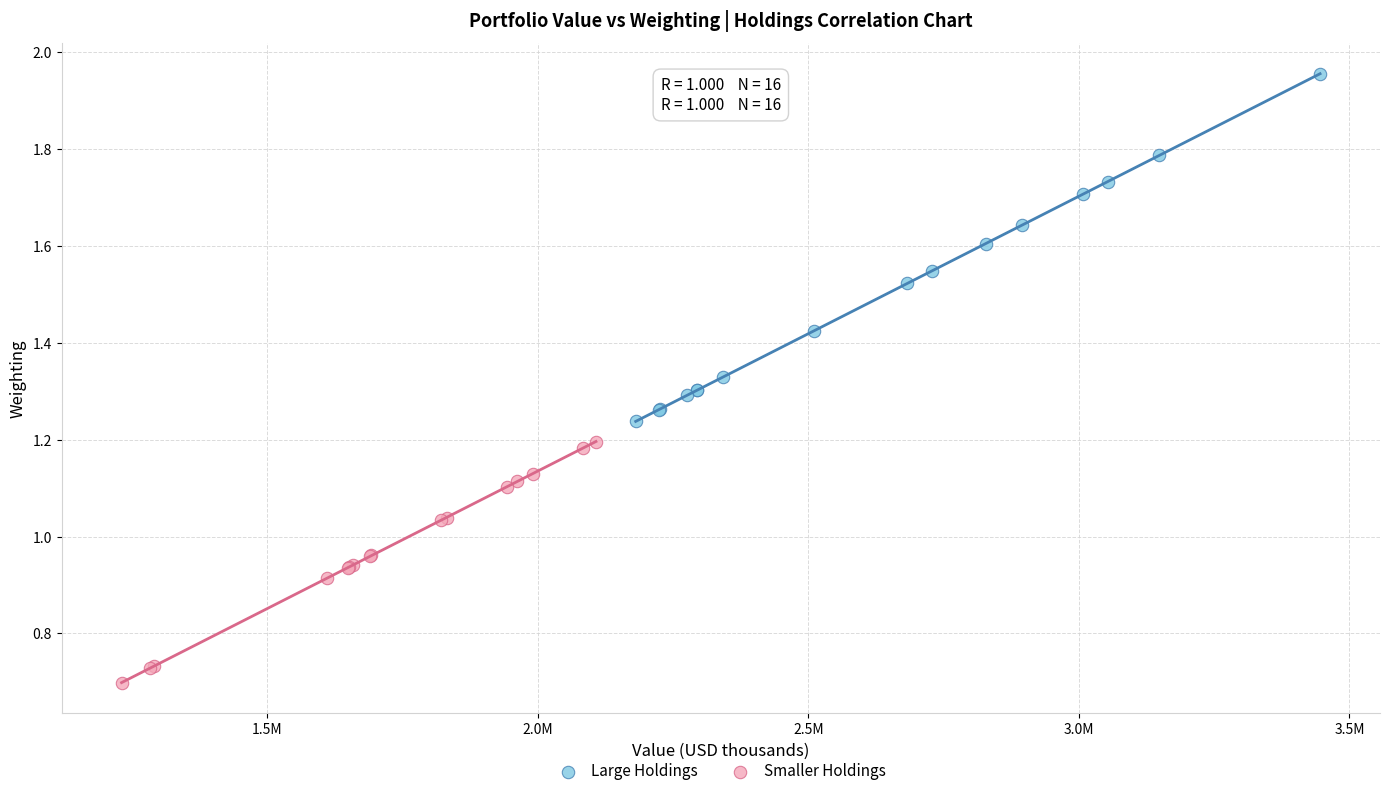

Which series contains the lowest Y value?

Smaller Holdings